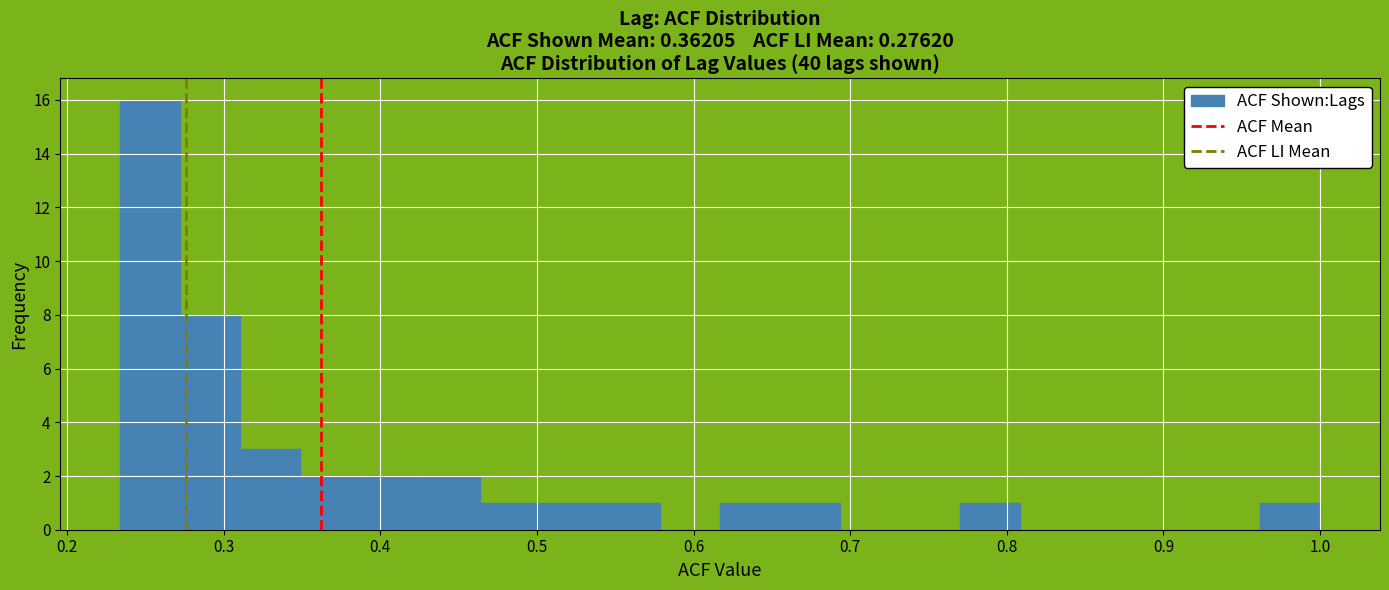

Read against the x-axis, roughly where is the centre of the tallest bar?

0.25